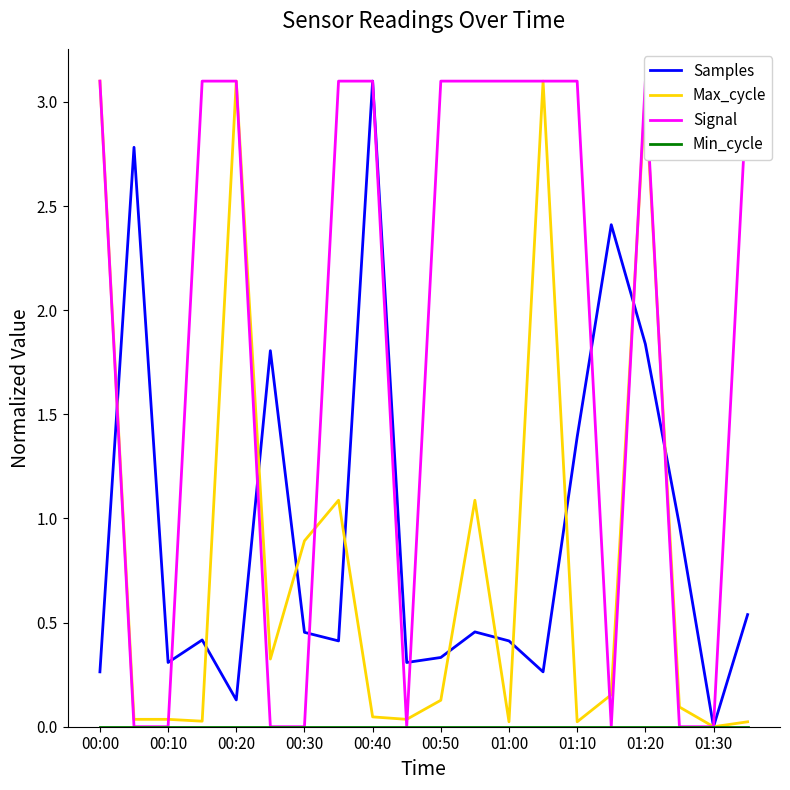

Which has a higher value, 17 or 13?

17